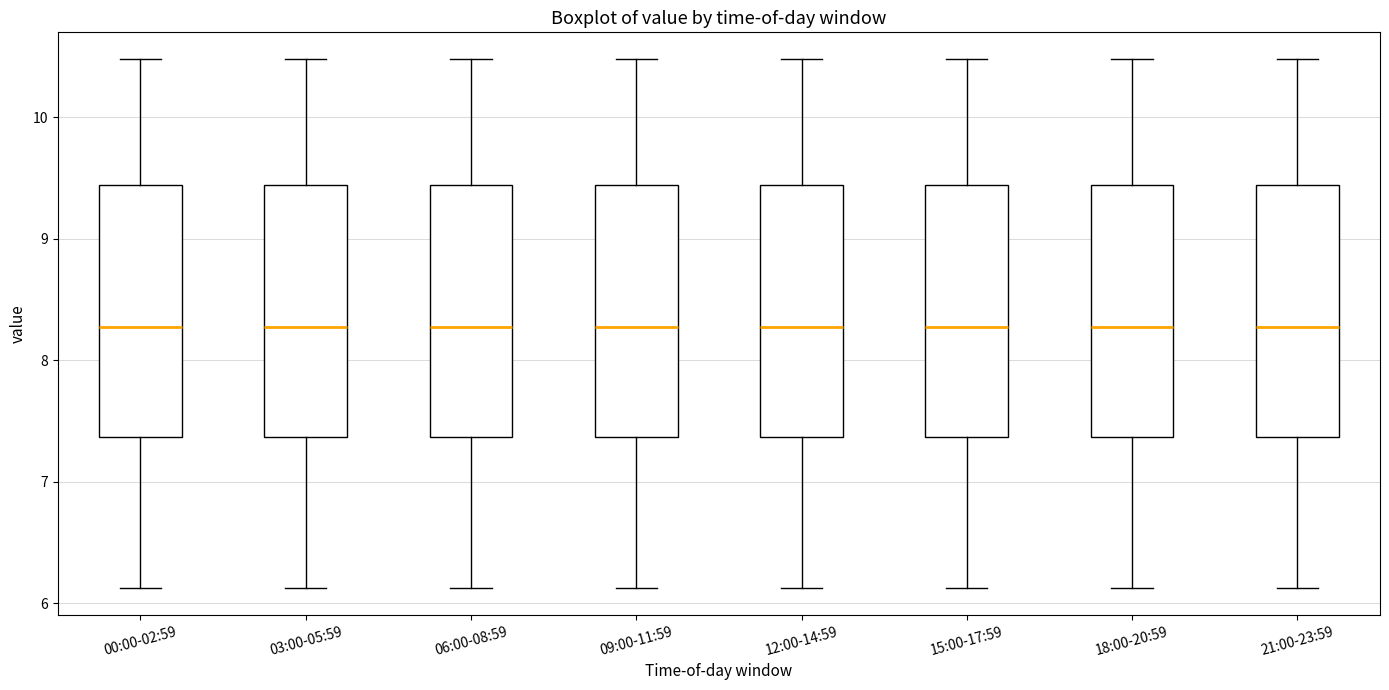

Reading left to right, transcribe this box plot: for each box, give where its median line is, the range the box spans, and where its two whiskers end, as read against the y-axis. The values are not printed on the chart, so give them approximately, as read against the axis.

00:00-02:59: median 8.3, box 7.4 to 9.4, whiskers 6.1 to 10.5
03:00-05:59: median 8.3, box 7.4 to 9.4, whiskers 6.1 to 10.5
06:00-08:59: median 8.3, box 7.4 to 9.4, whiskers 6.1 to 10.5
09:00-11:59: median 8.3, box 7.4 to 9.4, whiskers 6.1 to 10.5
12:00-14:59: median 8.3, box 7.4 to 9.4, whiskers 6.1 to 10.5
15:00-17:59: median 8.3, box 7.4 to 9.4, whiskers 6.1 to 10.5
18:00-20:59: median 8.3, box 7.4 to 9.4, whiskers 6.1 to 10.5
21:00-23:59: median 8.3, box 7.4 to 9.4, whiskers 6.1 to 10.5